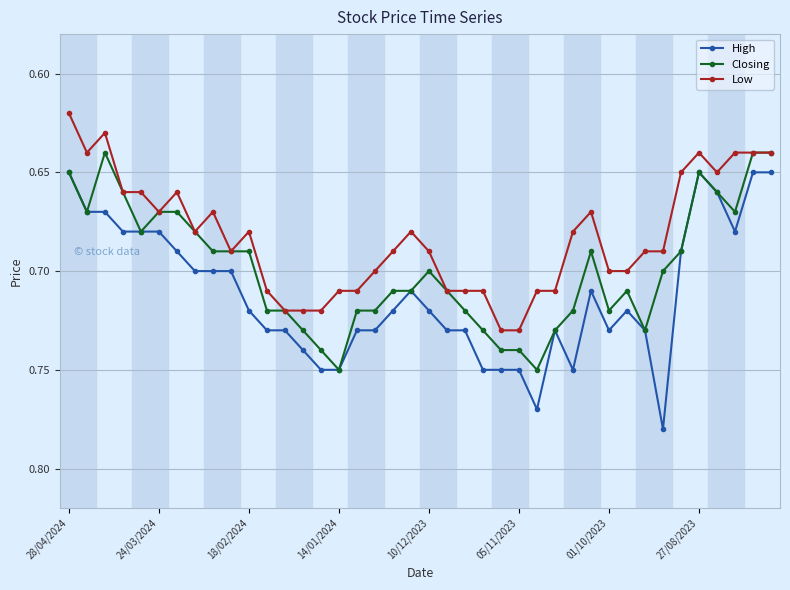

True or false: Low and High cross at least once.

False